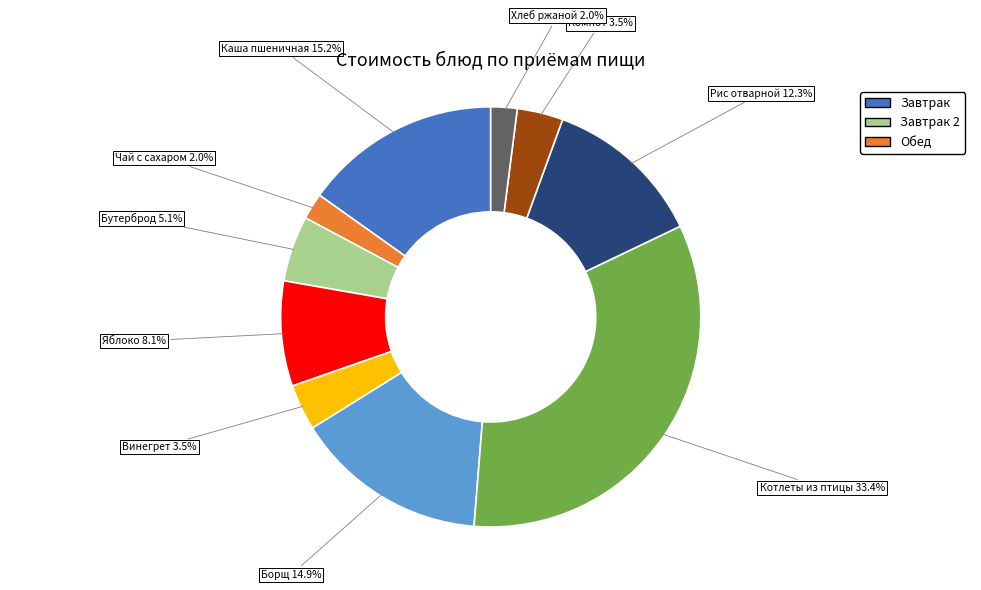

Is there any slice that represents more than half of the pie?

No